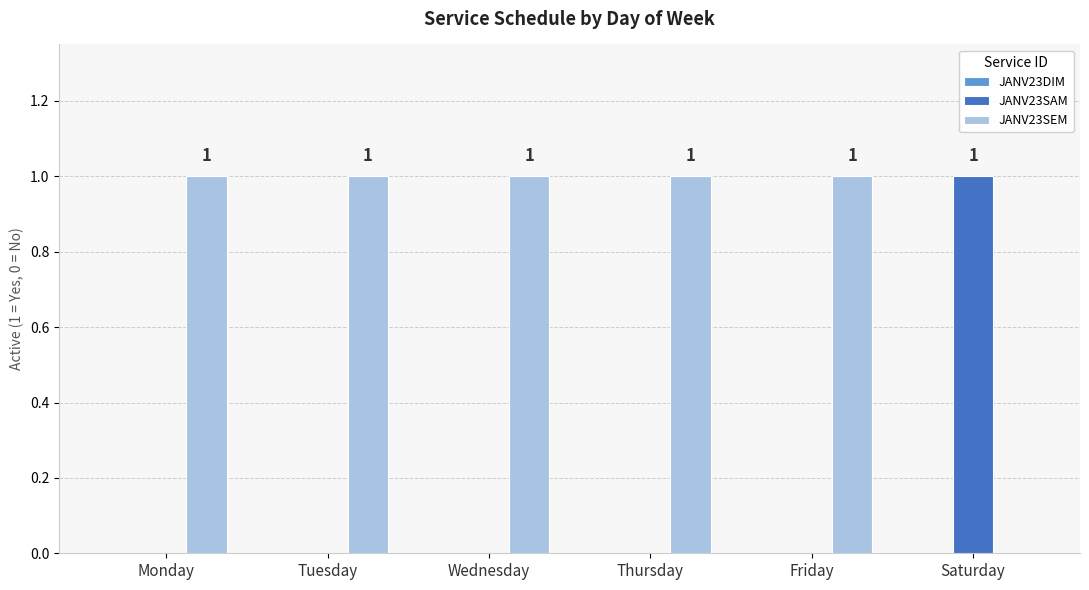

At which label does JANV23SAM reach its peak?

Saturday